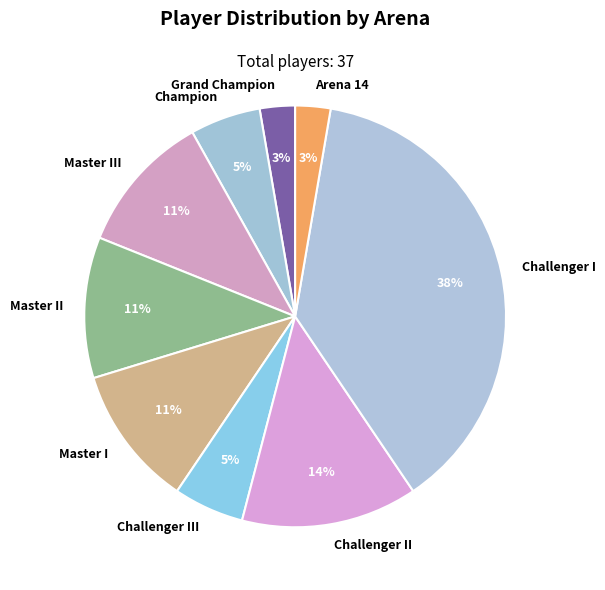

Which category has the biggest portion of the pie?

Challenger I